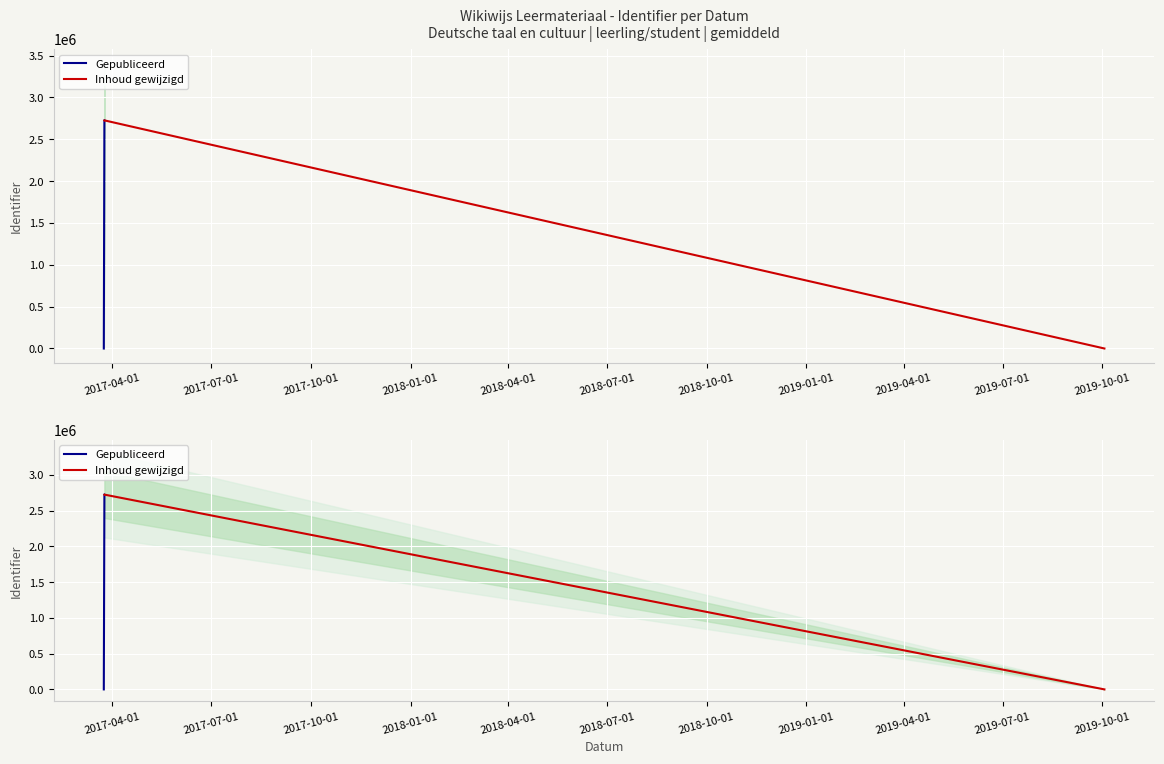

Reading left to right, transcribe all the data shown in this chart.

Gepubliceerd: 0	2725604	2725606	2725608
Inhoud gewijzigd: 2725604	2725606	2725608	0